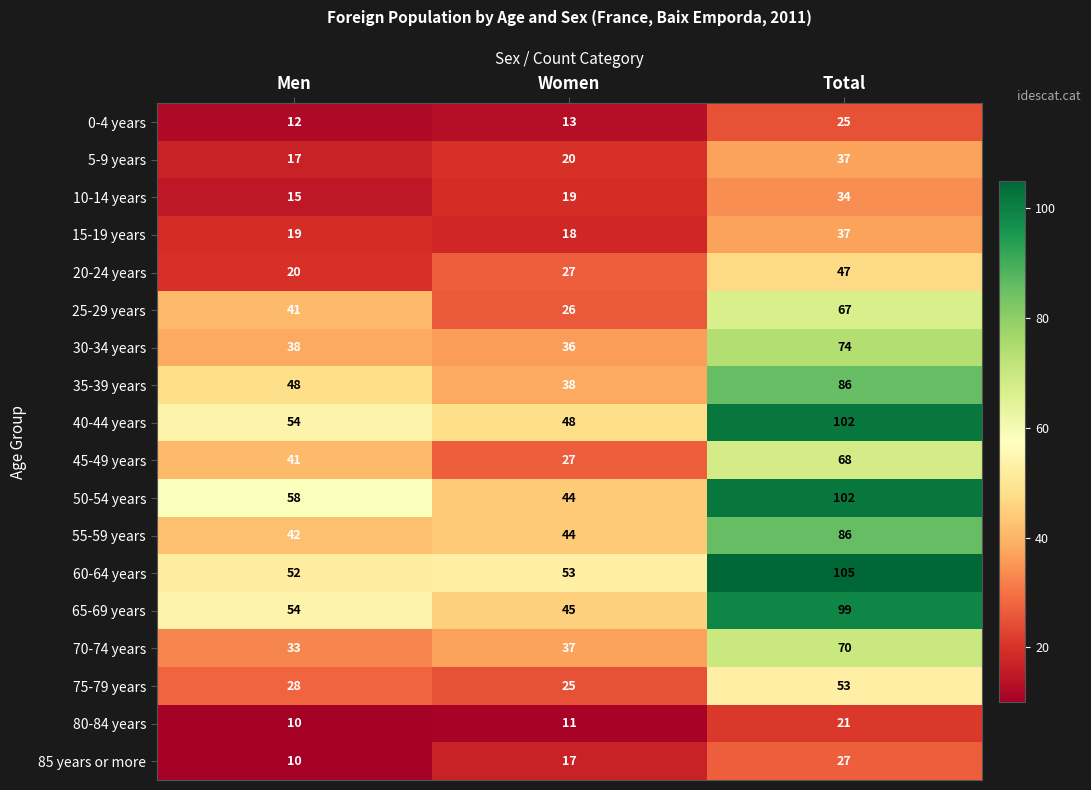

At which category does the chart reach its peak across all series?

Total